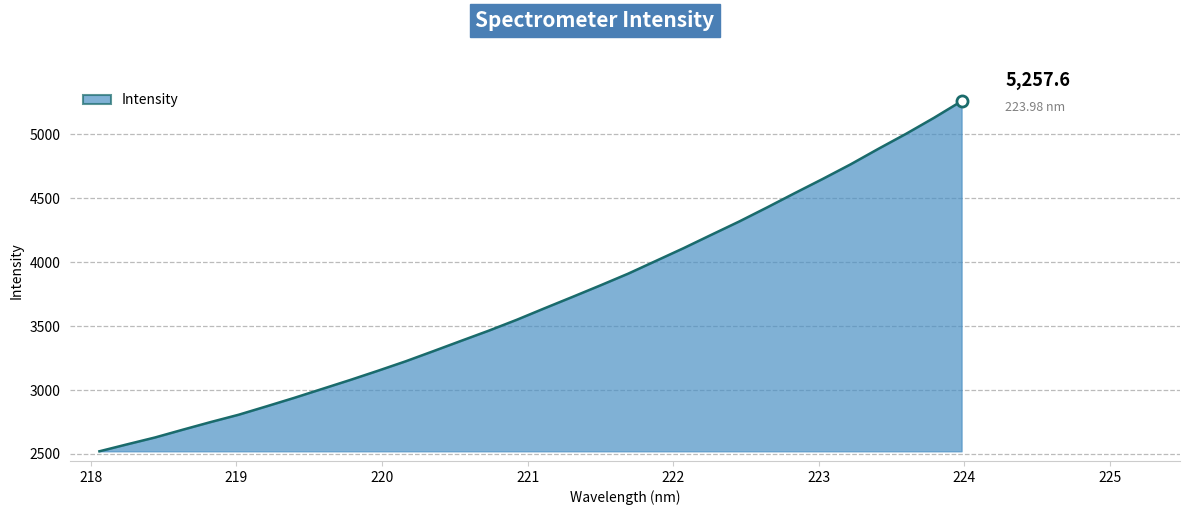

What is the difference between the maximum and minimum values?

2736.5